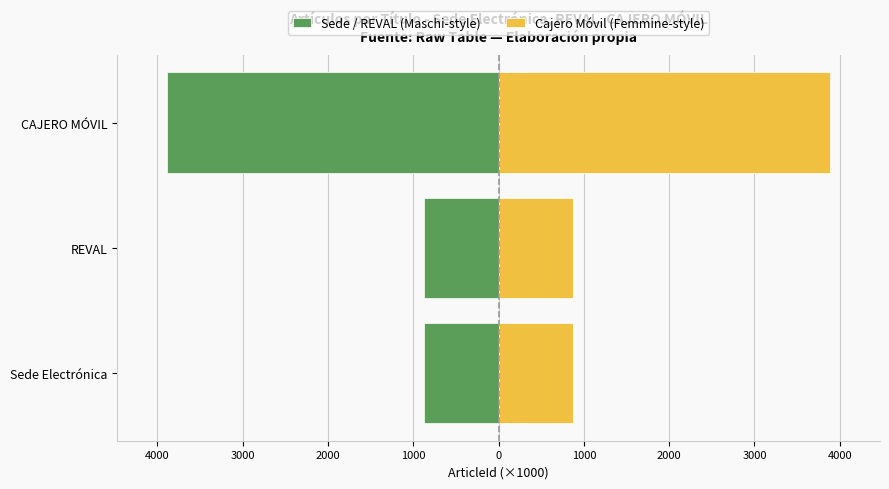

Are the bars grouped side by side (vs. stacked)?

Yes